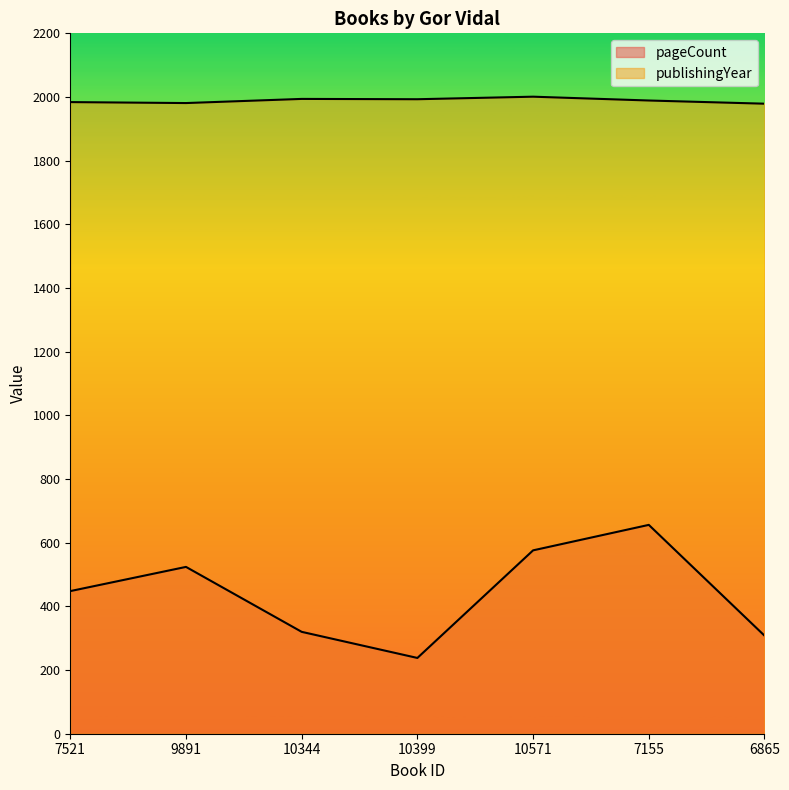

Reading right to left, list all the values displayed in this chart.

pageCount: 308	656	576	238	320	524	448
publishingYear: 1979	1989	2001	1993	1994	1981	1984